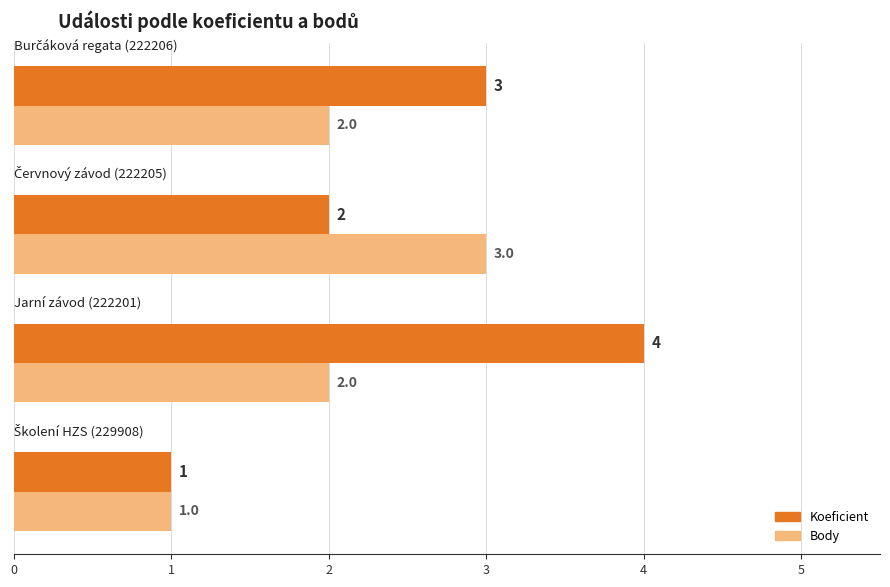

How many Body values are between 2 and 3?

3